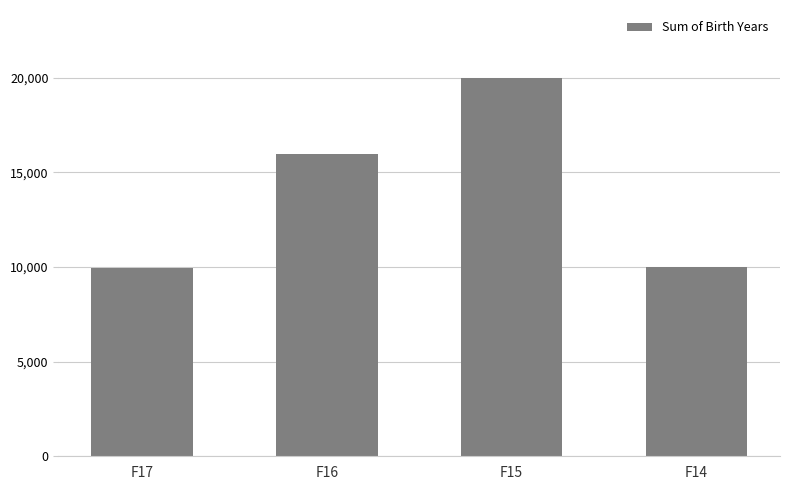

How many data points does each series have?

4